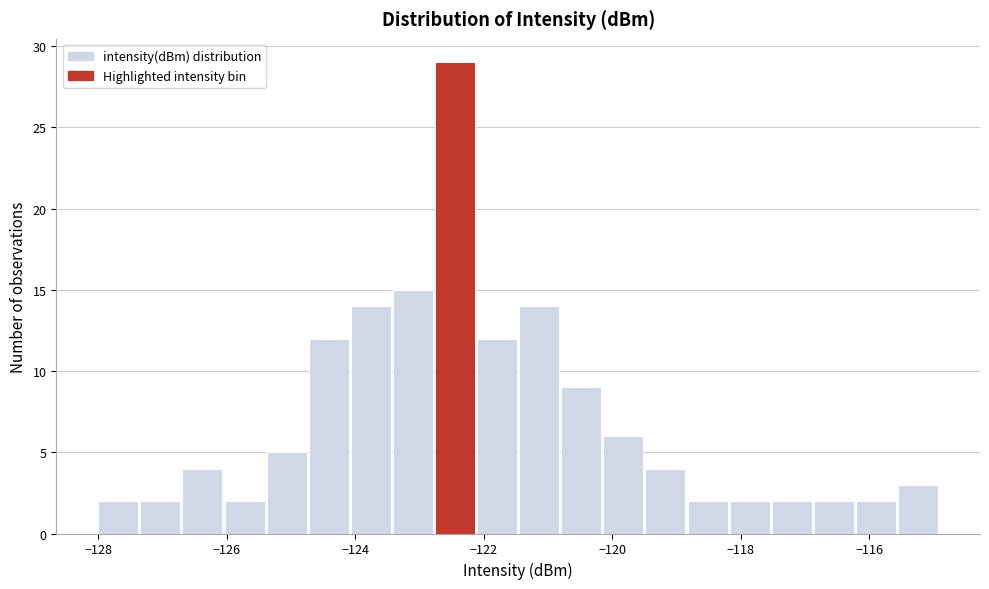

Read against the x-axis, roughly where is the centre of the tallest bar?

-122.4